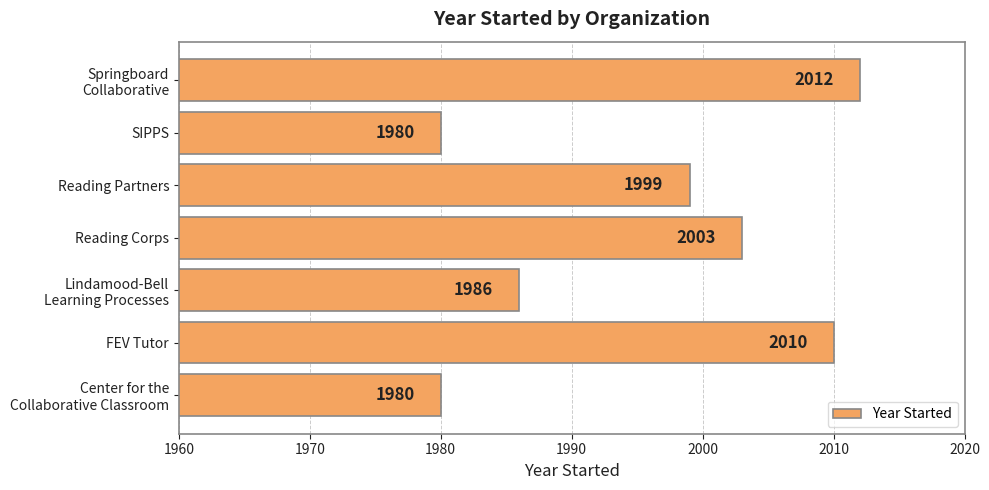

Reading top to bottom, list all the values displayed in this chart.

2012	1980	1999	2003	1986	2010	1980